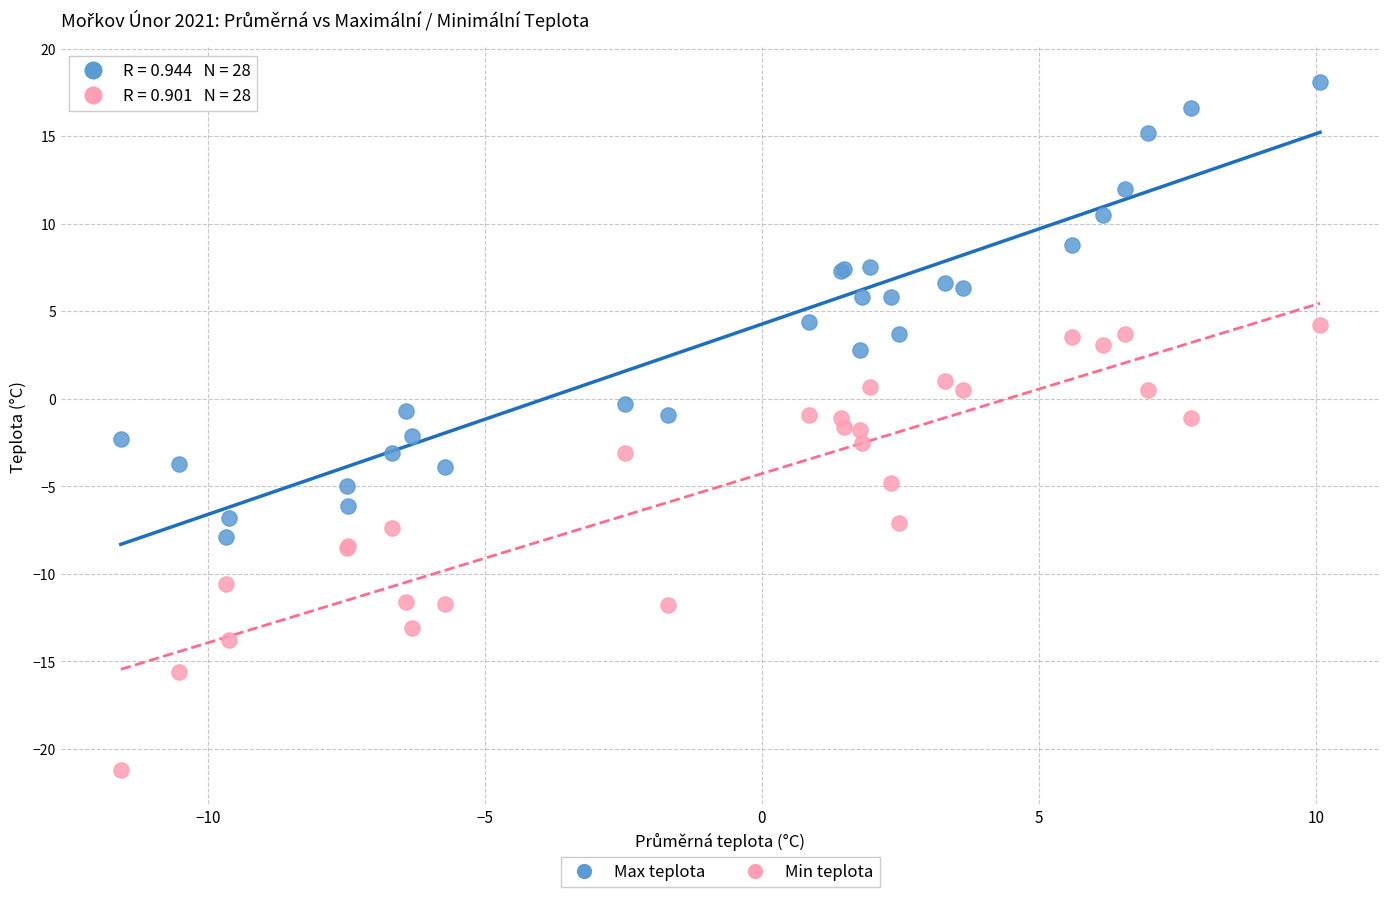

Which series reaches the minimum Y coordinate?

Min teplota